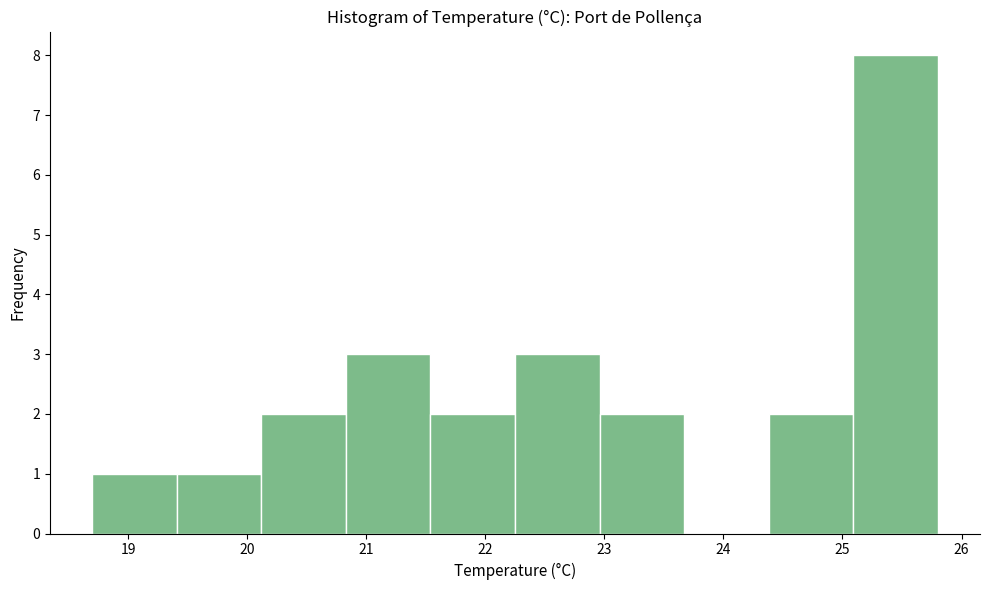

Reading left to right, list every bar in this chart as the range it spans on the x-axis followed by its height. Neither the bar edges nor the heights are printed on the chart, so give them approximately, as read against the axes.

18.70 to 19.41: 1
19.41 to 20.12: 1
20.12 to 20.83: 2
20.83 to 21.54: 3
21.54 to 22.25: 2
22.25 to 22.96: 3
22.96 to 23.67: 2
23.67 to 24.38: 0
24.38 to 25.09: 2
25.09 to 25.80: 8